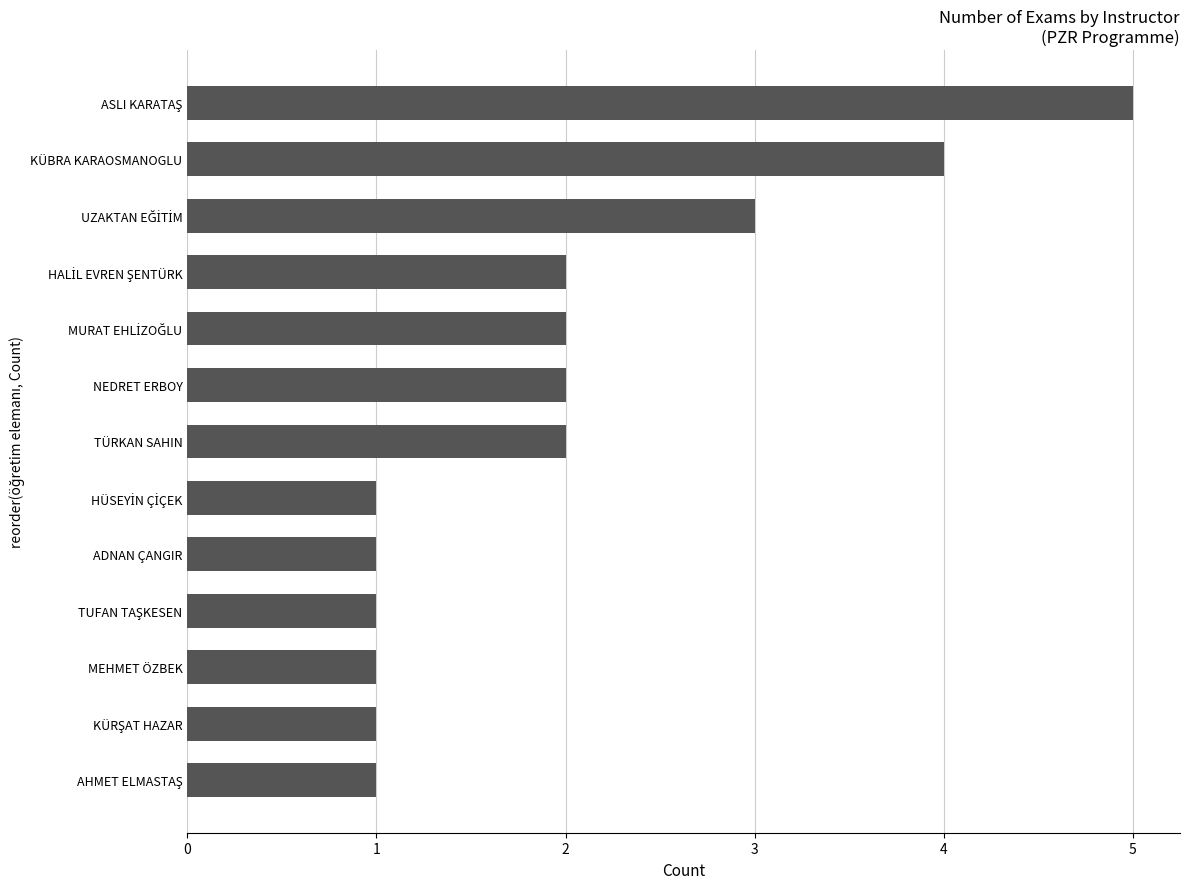

What is the difference between the second highest and second lowest values?

3